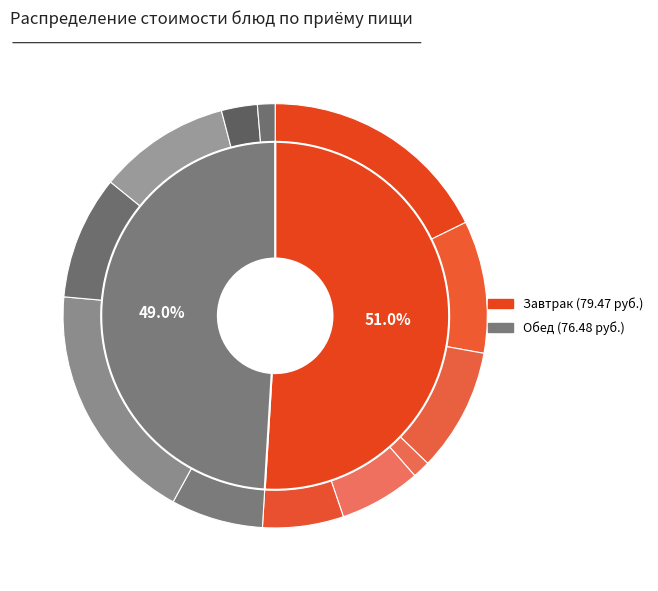

To the nearest percent, what is the difference between the largest and smallest slice percentages?

17%